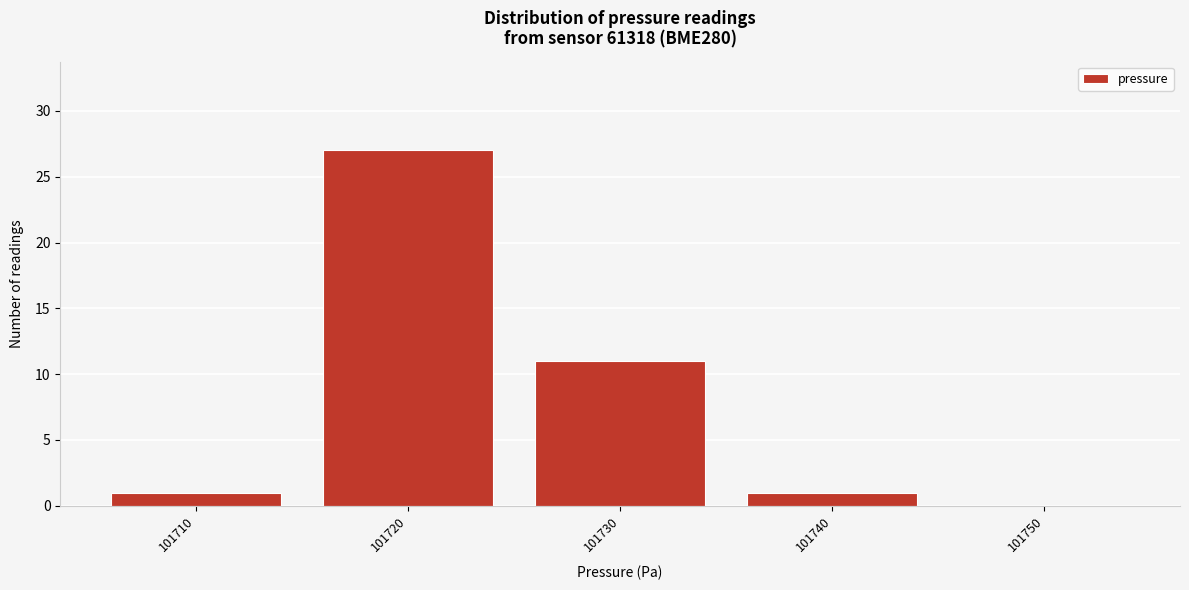

Reading left to right, list all the values displayed in this chart.

101710=1	101720=27	101730=11	101740=1	101750=0